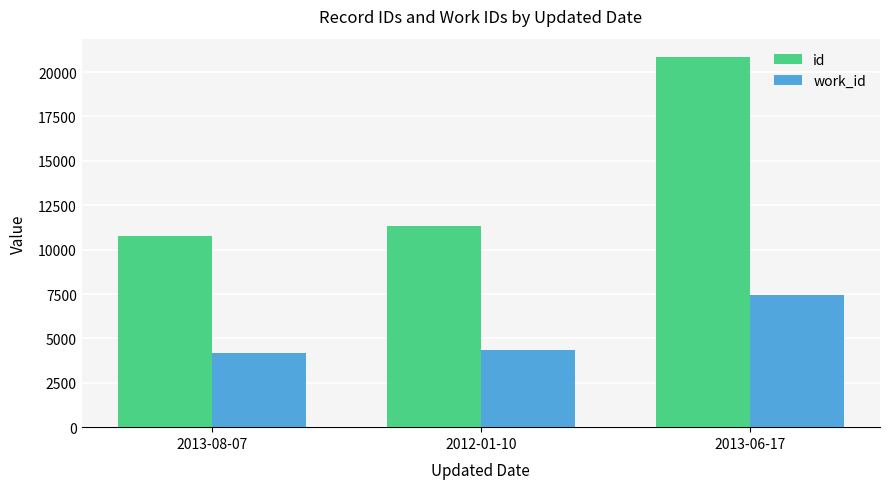

Reading left to right, list all the values displayed in this chart.

id: 2013-08-07=10794	2012-01-10=11346	2013-06-17=20839
work_id: 2013-08-07=4167	2012-01-10=4339	2013-06-17=7447